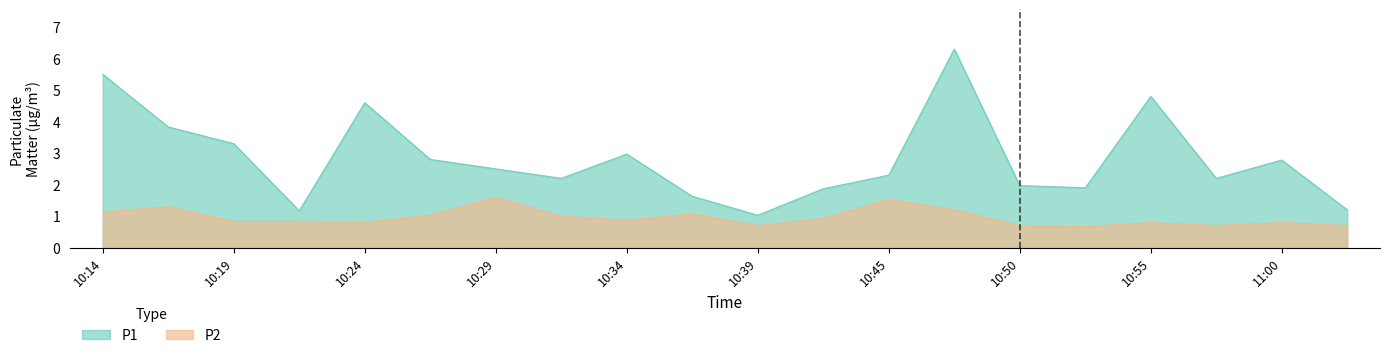

At which category does P2 reach its first local peak?

10:16